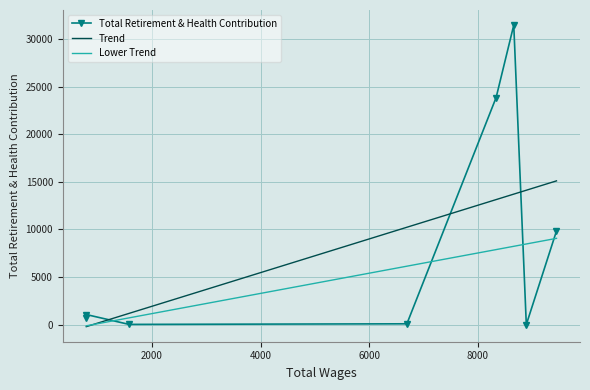

What is the total value across all series at 6000?

16456.4